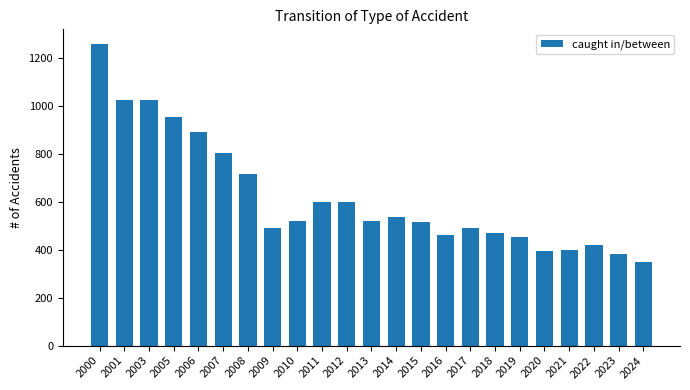

Which has a higher value, 2013 or 2007?

2007